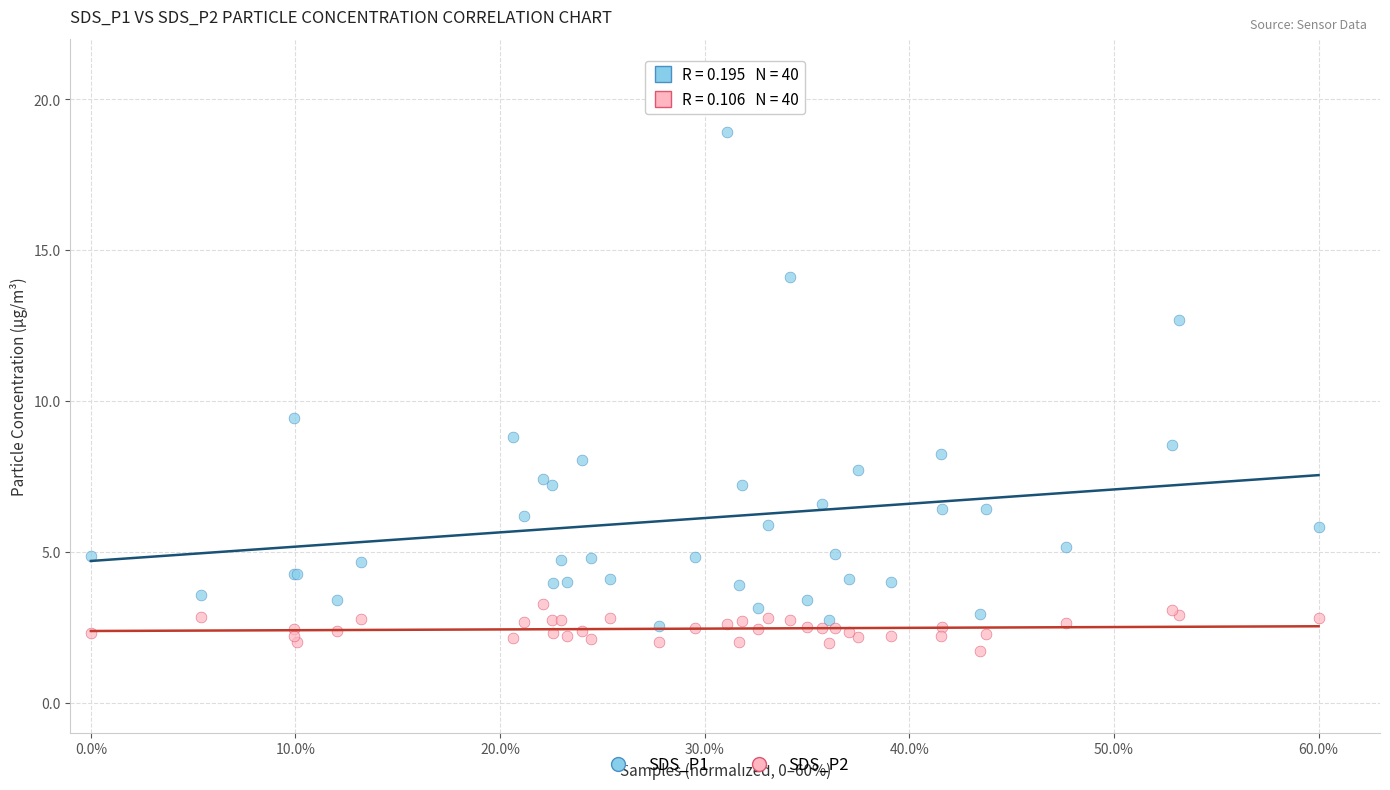

Which series reaches the maximum Y coordinate?

SDS_P1